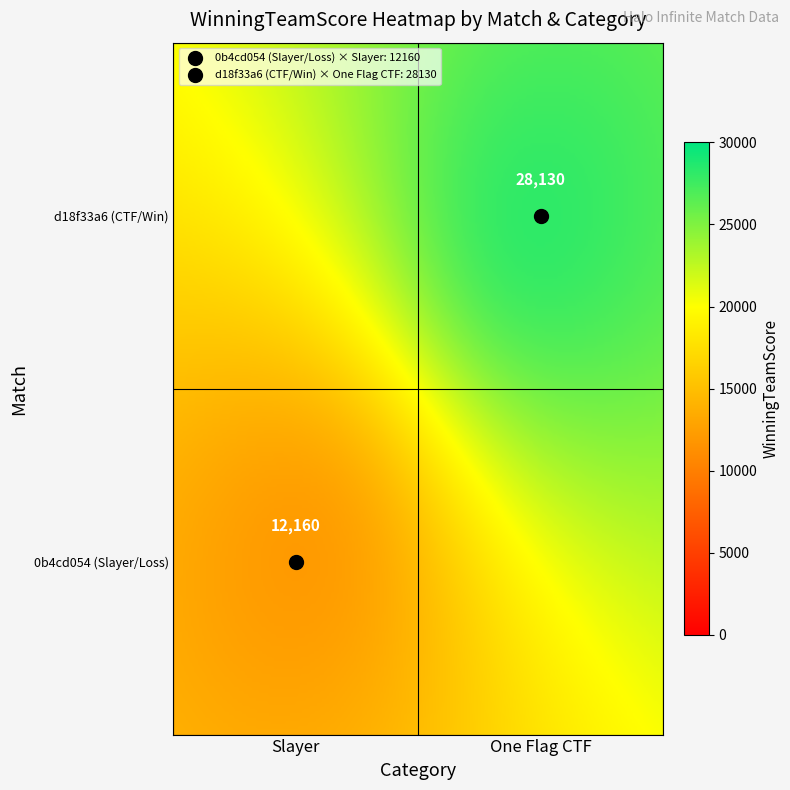

What is the sum of the 0b4cd054 (Slayer/Loss) values at d18f33a6 (CTF/Win) and 0b4cd054 (Slayer/Loss)?

12160